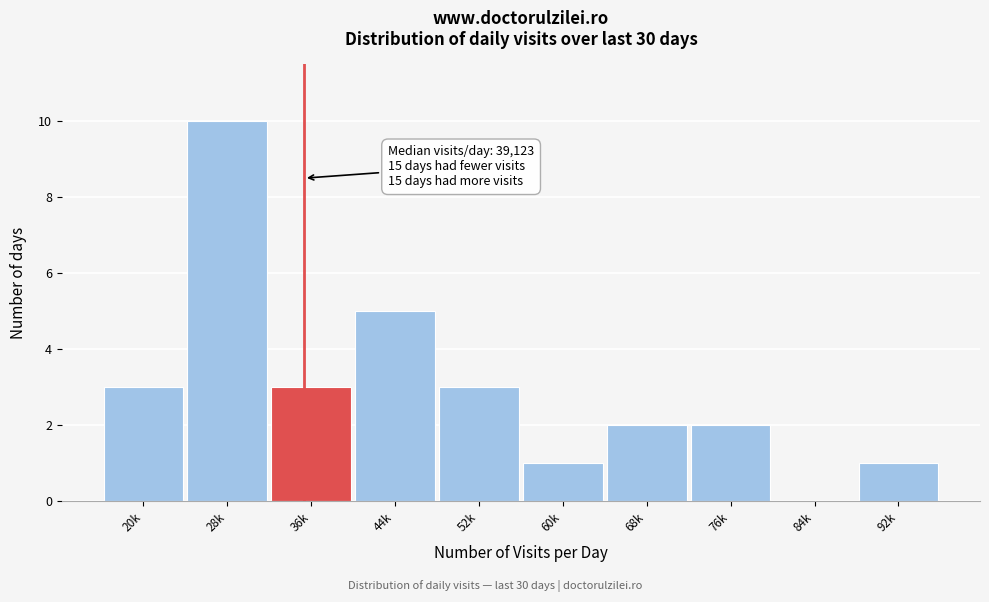

Reading right to left, extract all data points from this chart.

92k=1	84k=0	76k=2	68k=2	60k=1	52k=3	44k=5	36k=3	28k=10	20k=3